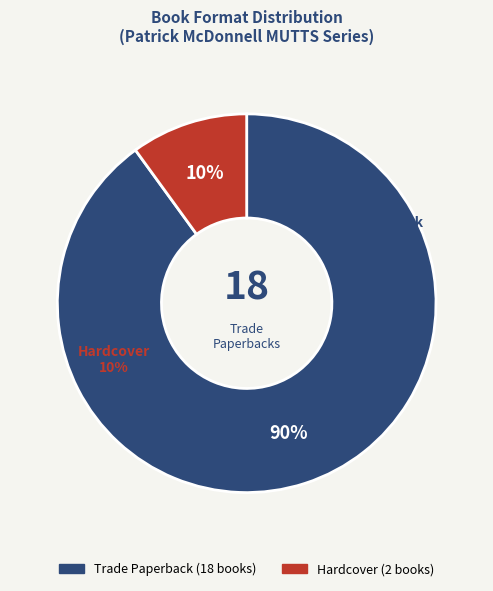

Is it true that Trade Paperback is 90% of the pie?

True